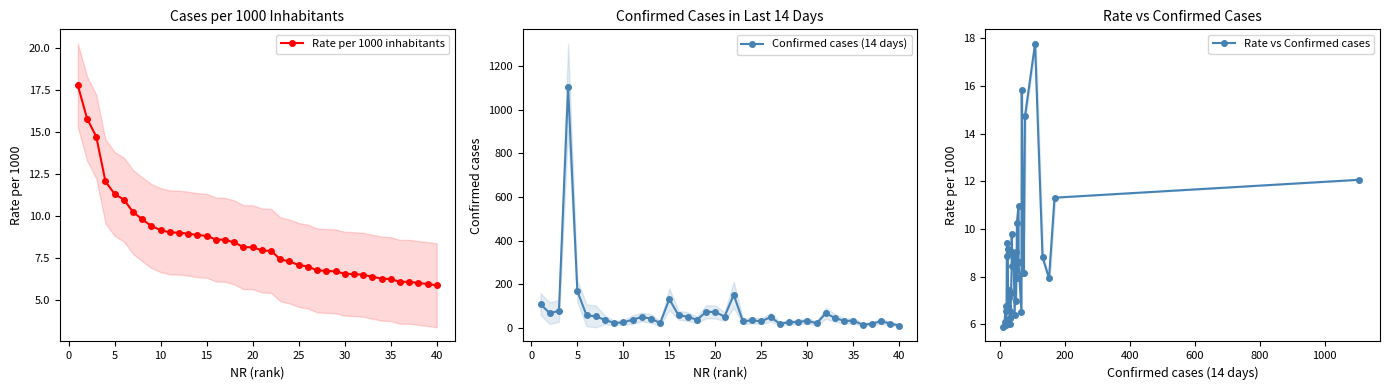

What is the maximum value shown in the chart?

1105.0